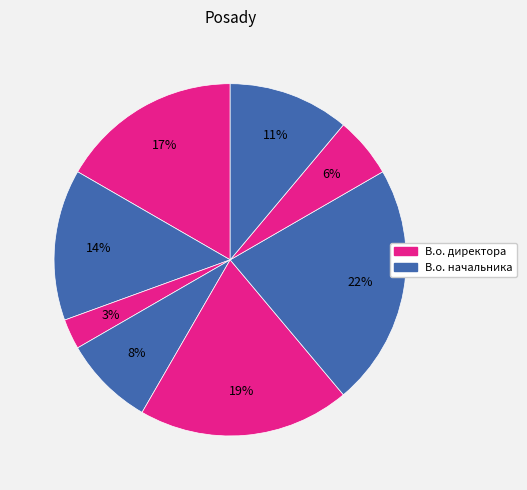

How many slices are in this pie chart?

8